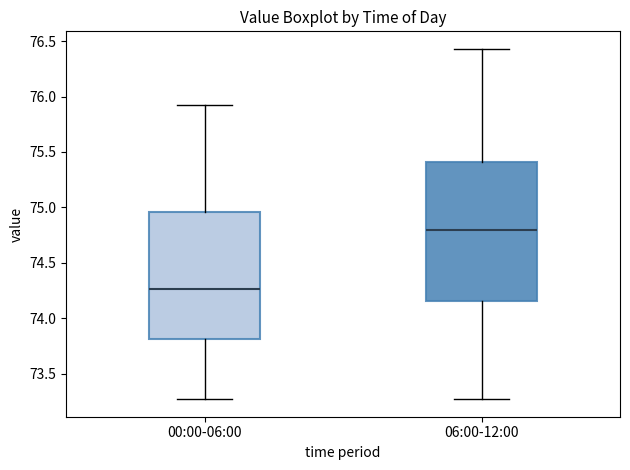

Reading left to right, read every box against the y-axis: the position of its median line, the range the box covers, and the ends of its whiskers. The values are not printed on the chart, so give them approximately, as read against the axis.

00:00-06:00: median 74.25, box 73.80 to 74.95, whiskers 73.25 to 75.90
06:00-12:00: median 74.80, box 74.15 to 75.40, whiskers 73.25 to 76.45